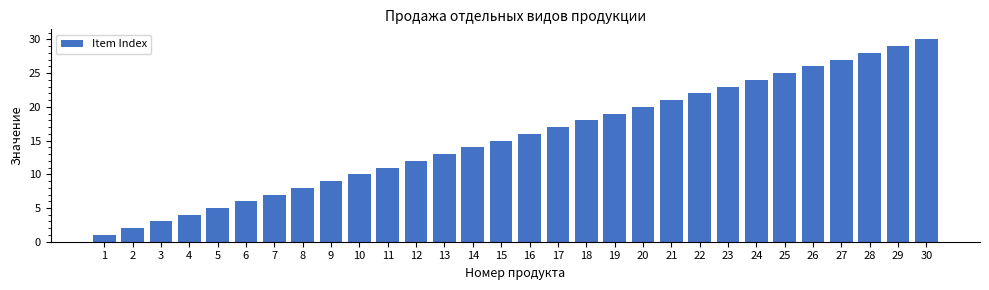

List the labels in order of value, smallest first.

1, 2, 3, 4, 5, 6, 7, 8, 9, 10, 11, 12, 13, 14, 15, 16, 17, 18, 19, 20, 21, 22, 23, 24, 25, 26, 27, 28, 29, 30